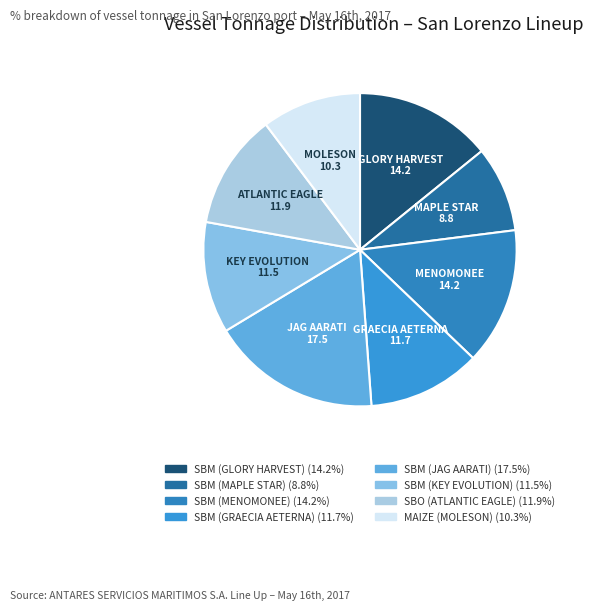

How many slices are in this pie chart?

8